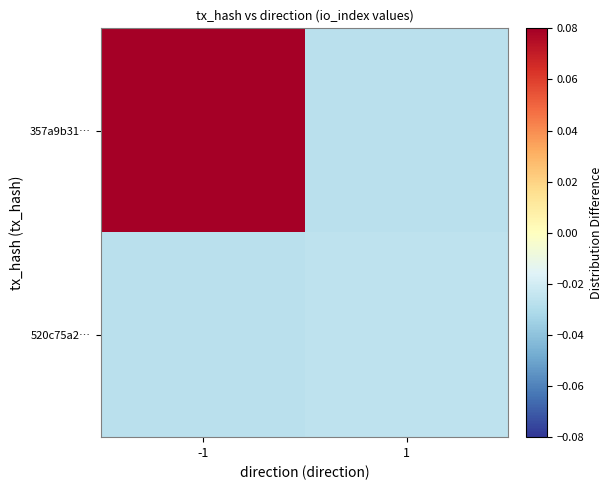

Which has a higher value, -1 or 1?

-1